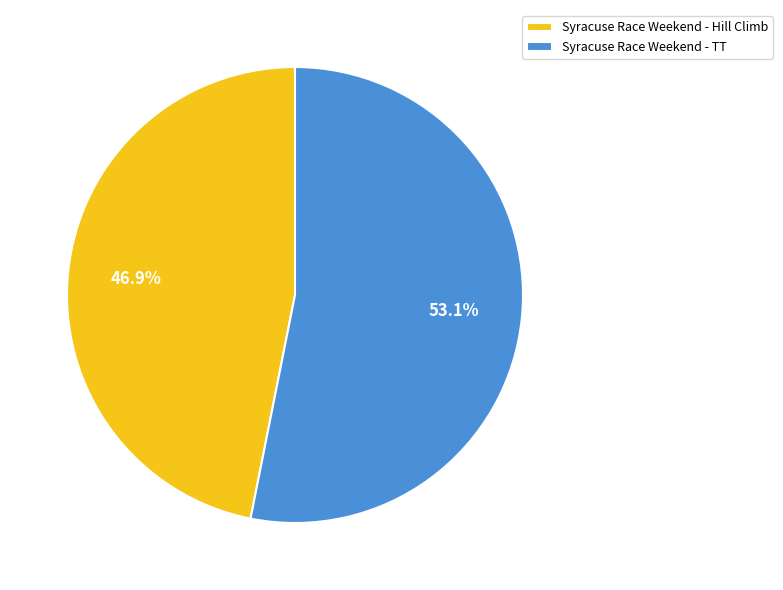

To the nearest percent, what is the difference between the largest and smallest slice percentages?

6%